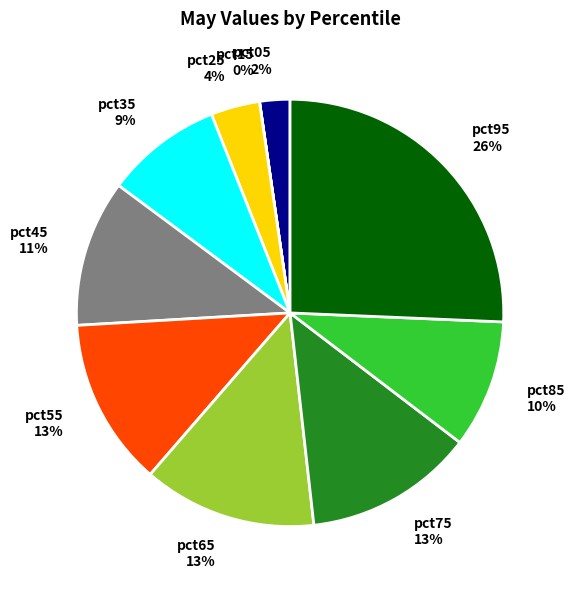

Is it true that pct45 is 11% of the pie?

True